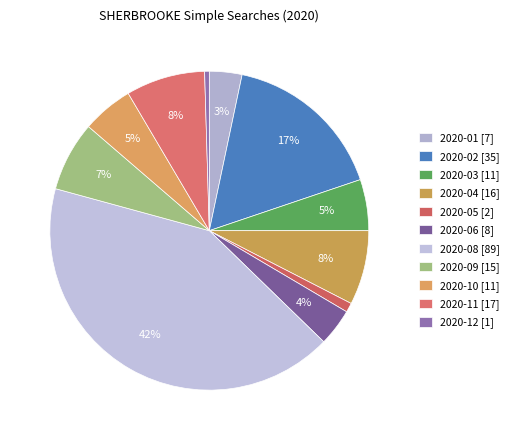

How many slices are in this pie chart?

11